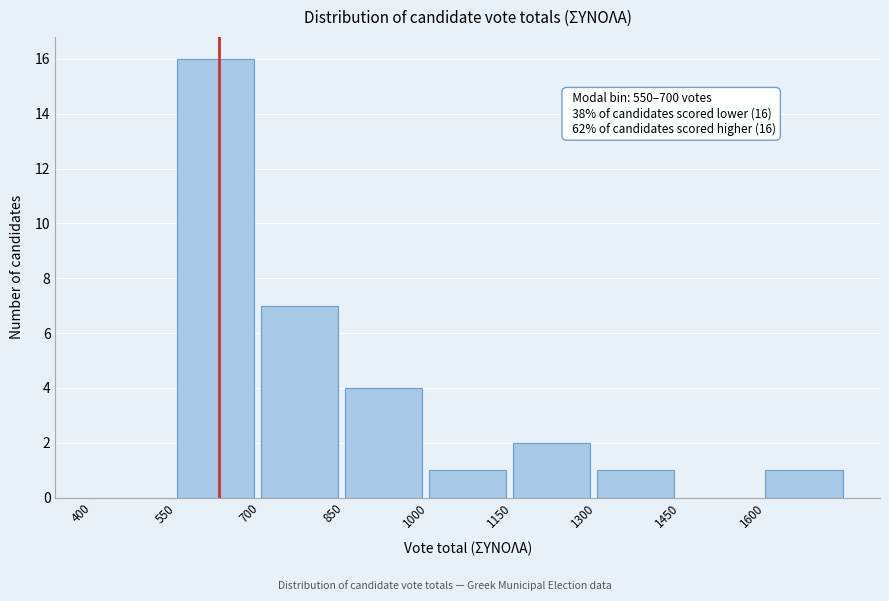

Over which range of the x-axis is the bar tallest?

550 to 700